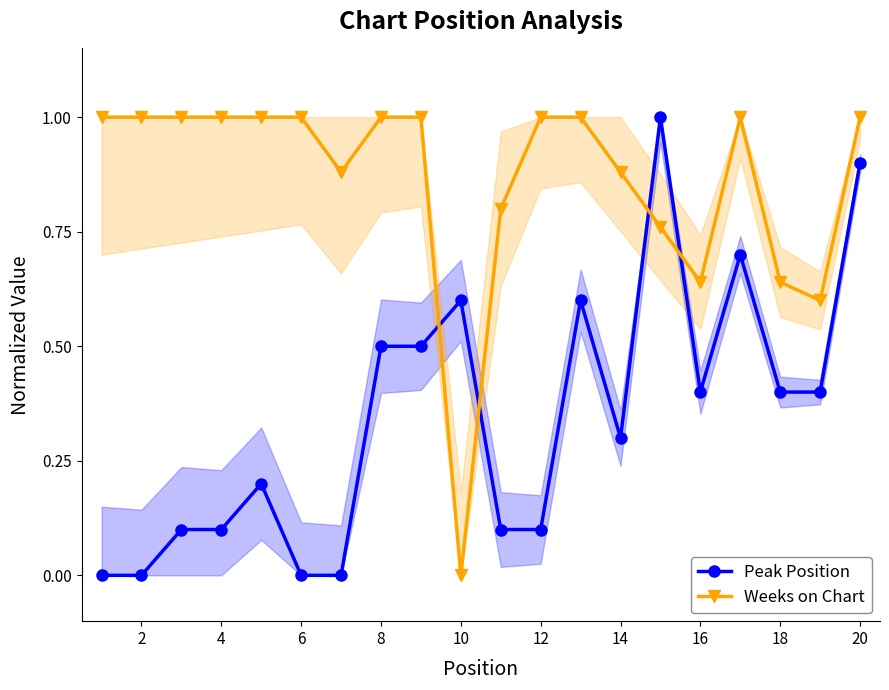

What is the average value of the Peak Position series?

0.3